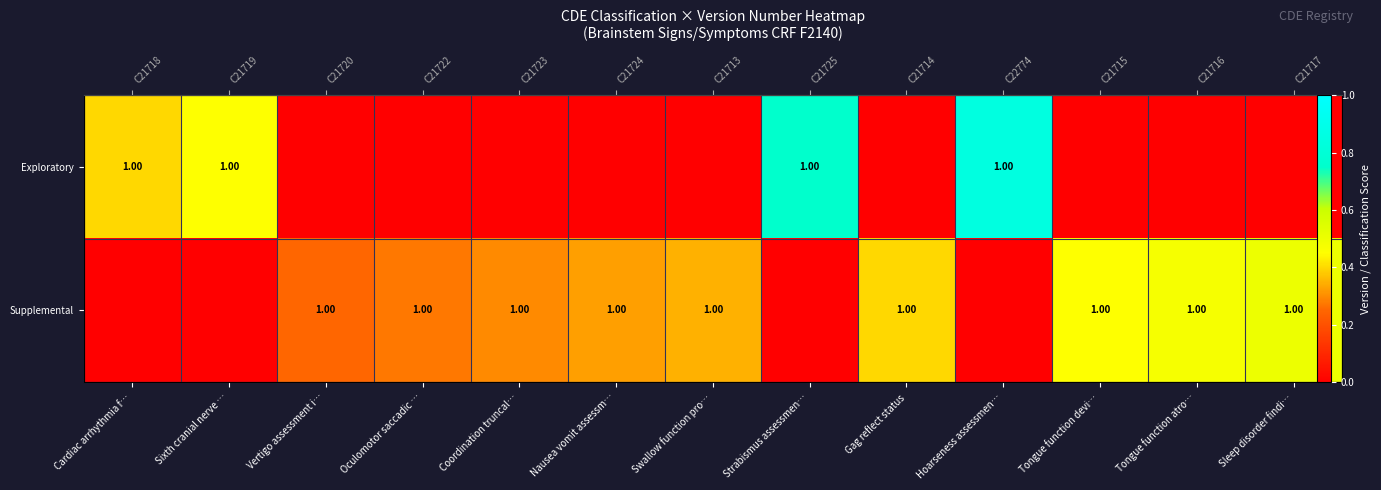

List the series in order of their overall mean, highest first.

Supplemental, Exploratory